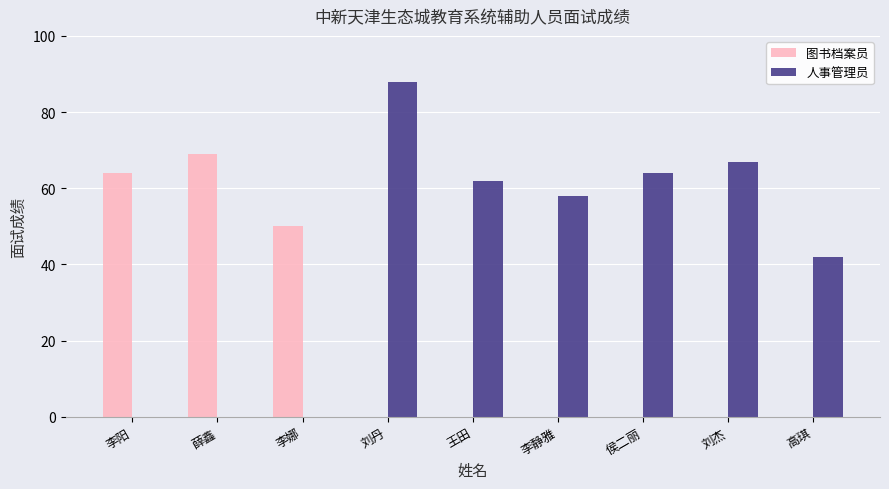

Which series has the widest spread of values?

人事管理员